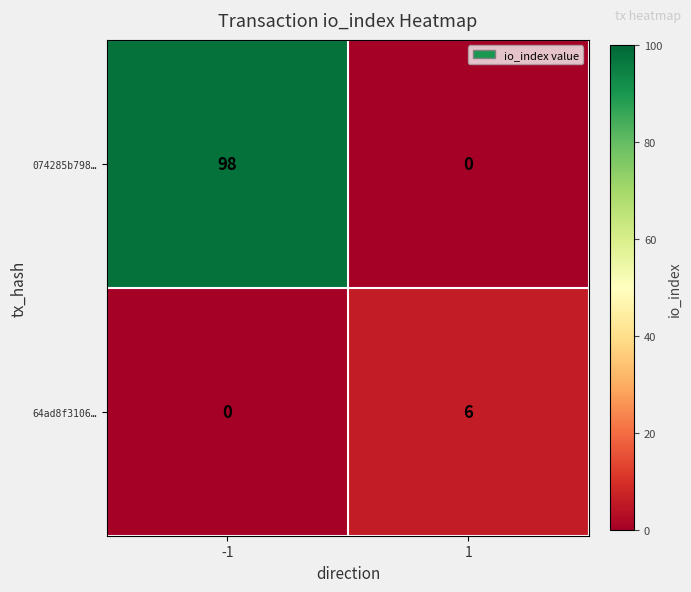

What is the total value across all series at -1?

98